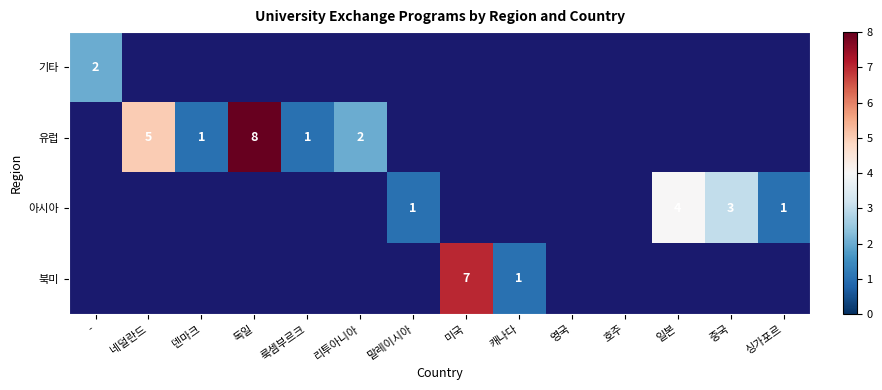

Is it true that 아시아 equals 1 at 말레이시아?

True